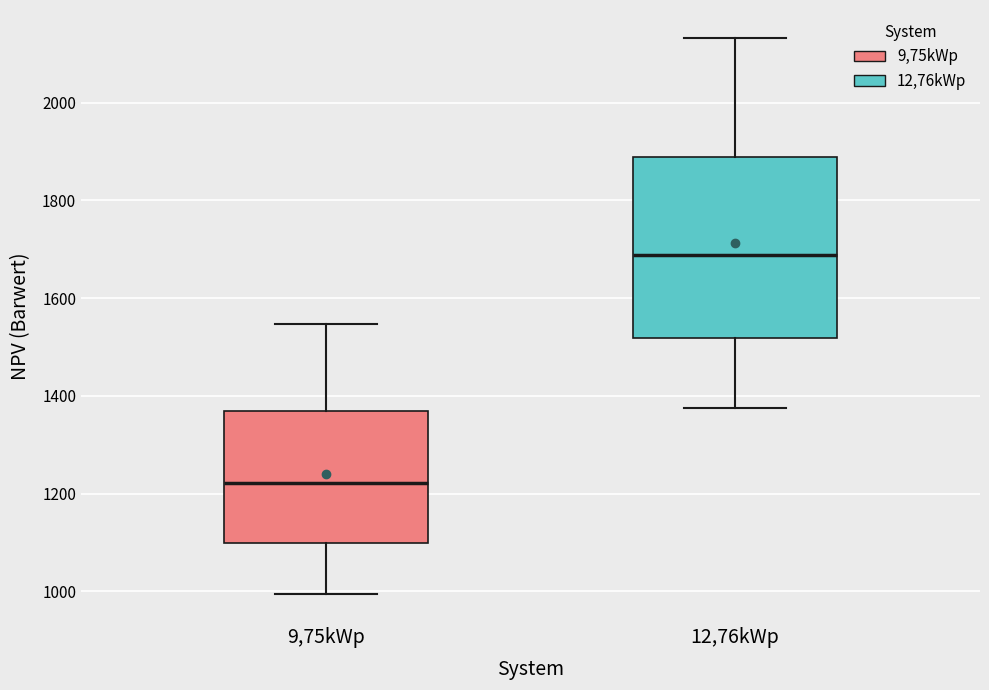

Which box has the highest median line?

12,76kWp